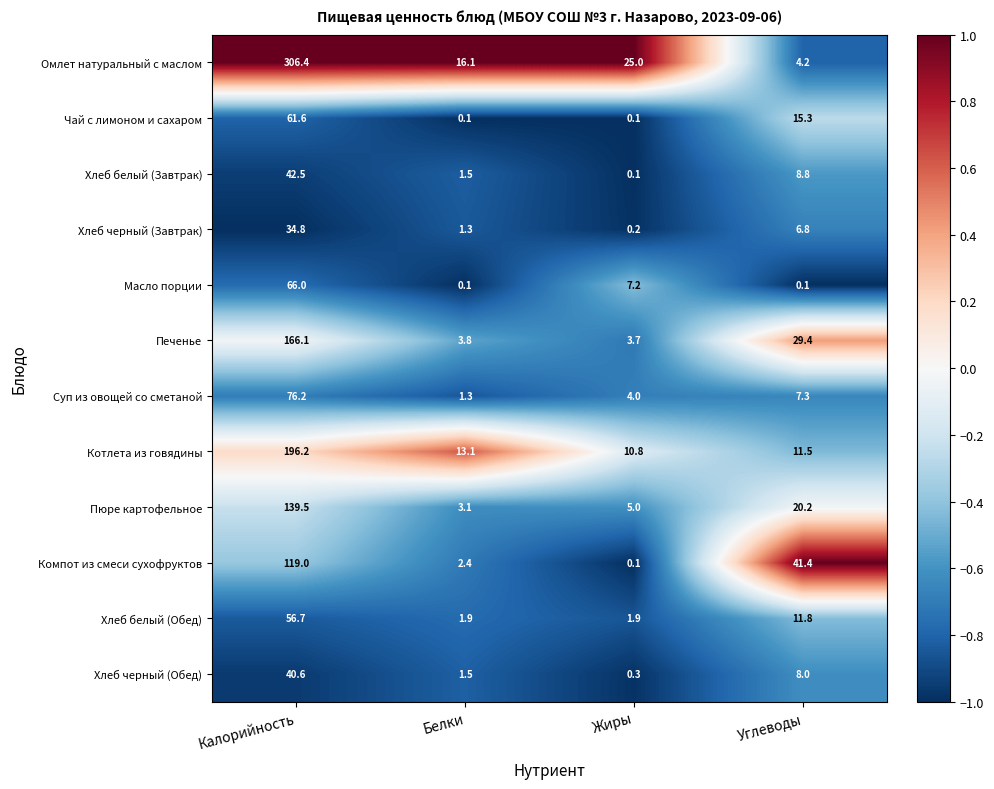

Read the Пюре картофельное value at Углеводы.

20.2